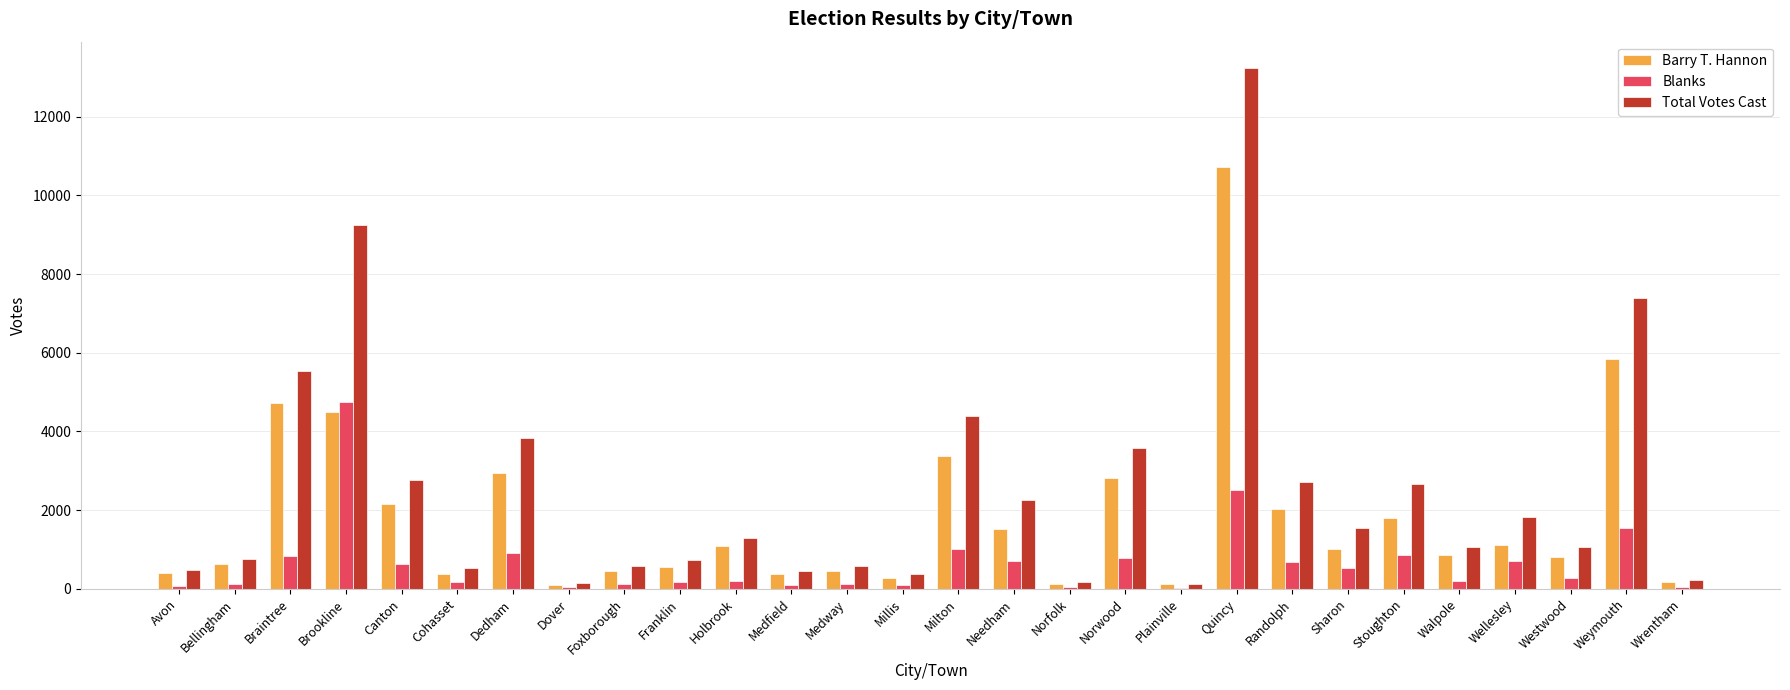

What is the highest value of the Blanks series?

4741